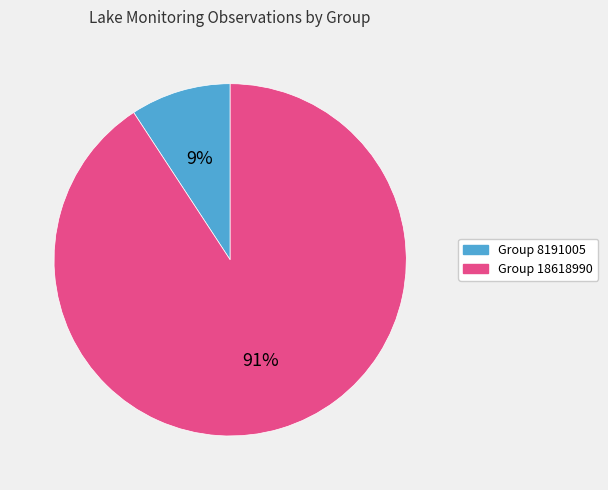

Does any single category account for the majority?

Yes